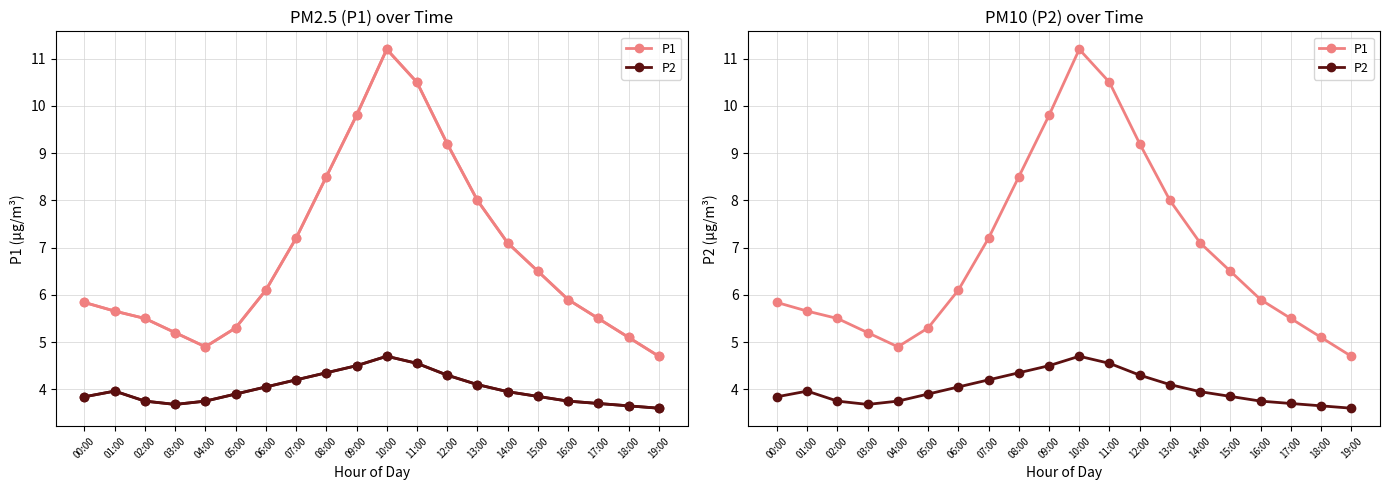

Between 07:00 and 18:00, which is larger?

07:00